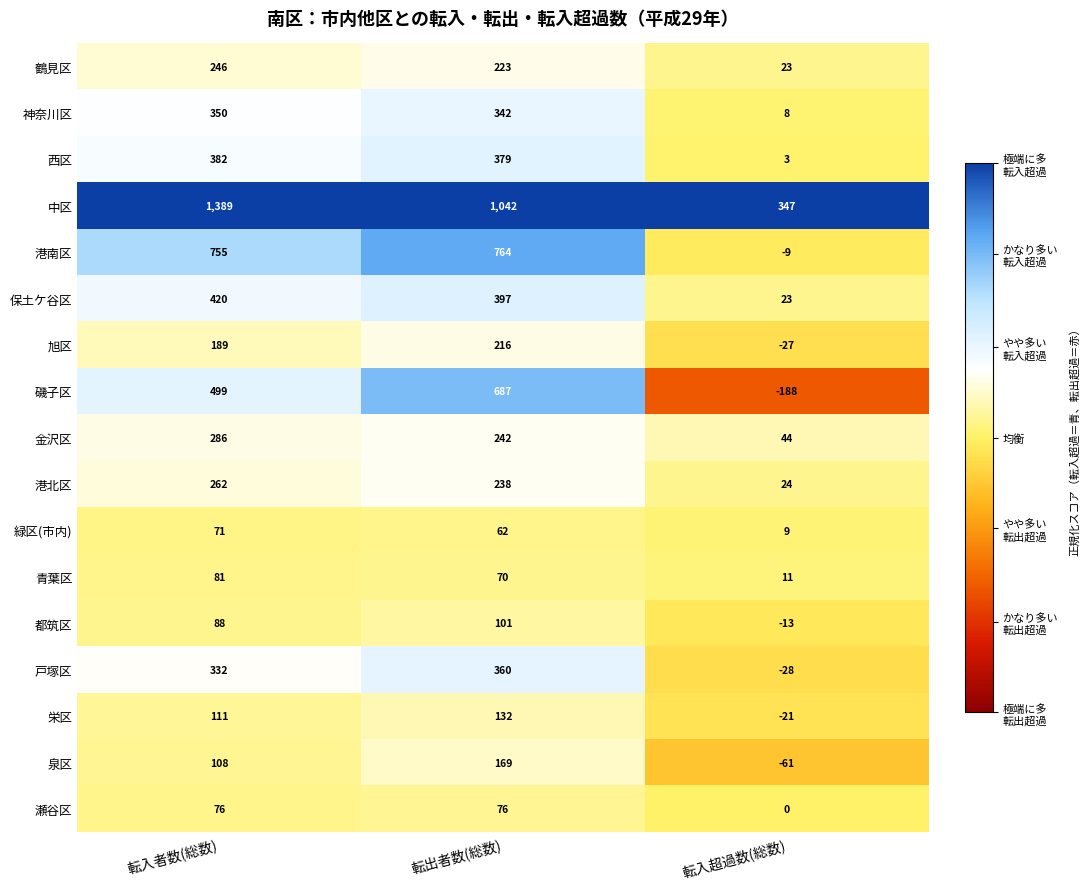

True or false: 西区 has a value of 379 at 転出者数(総数).

True